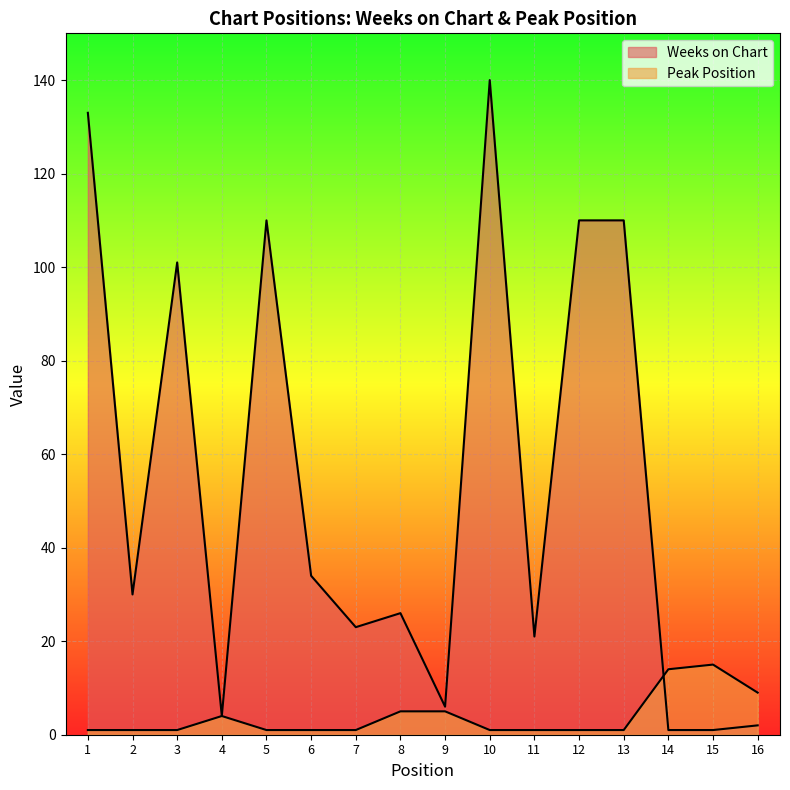

What is the total value across all series at 4?

8